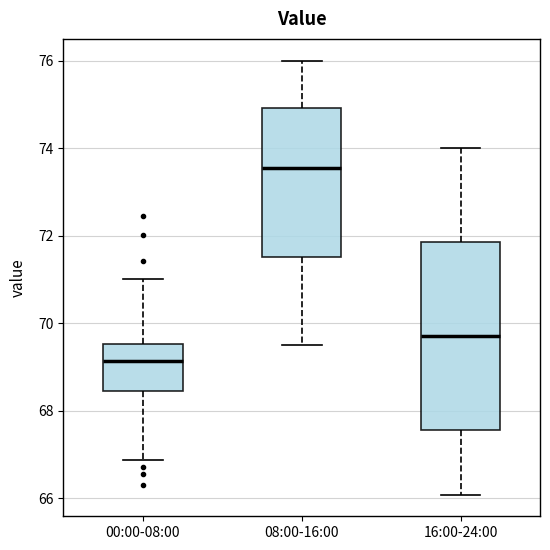

Comparing the boxes themselves (not the whiskers), which one is the tallest?

16:00-24:00